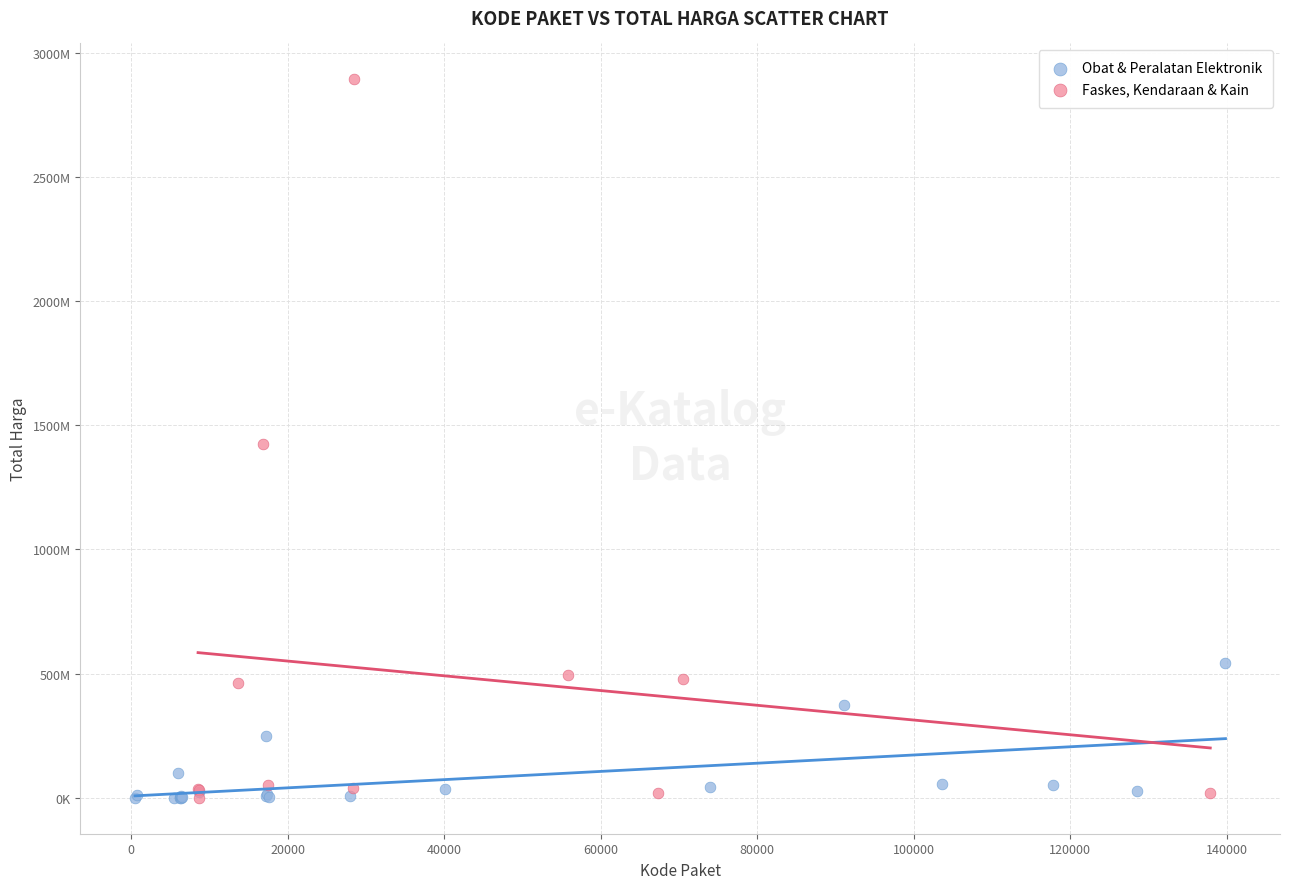

What are all the series names shown in the legend?

Obat & Peralatan Elektronik, Faskes, Kendaraan & Kain